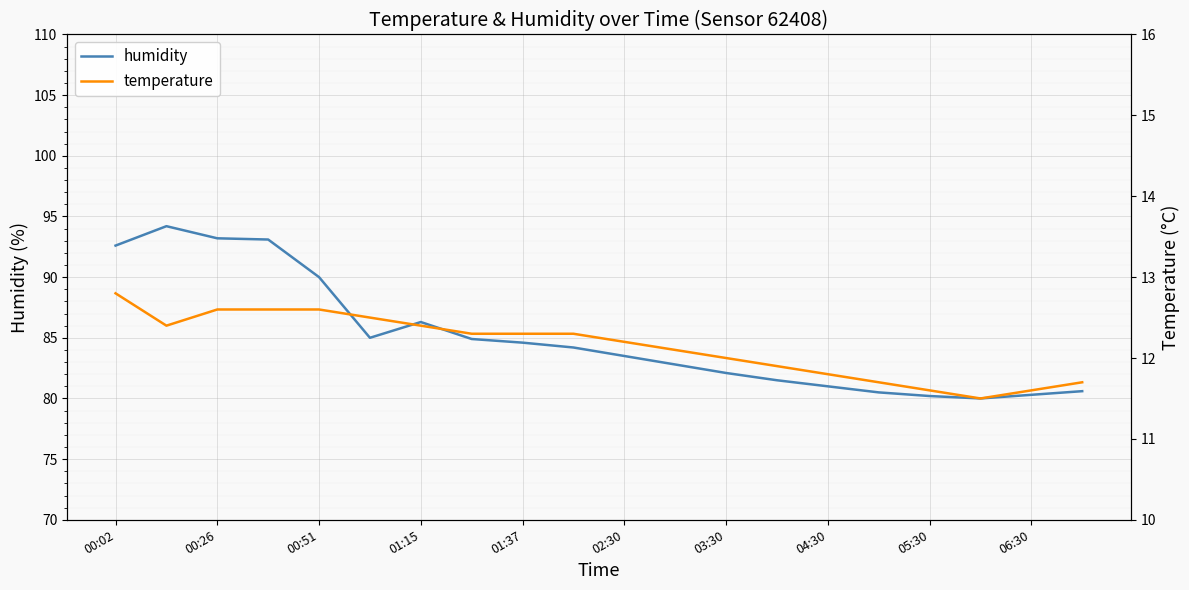

The humidity series shows 30.7 at 03:30. True or false?

False